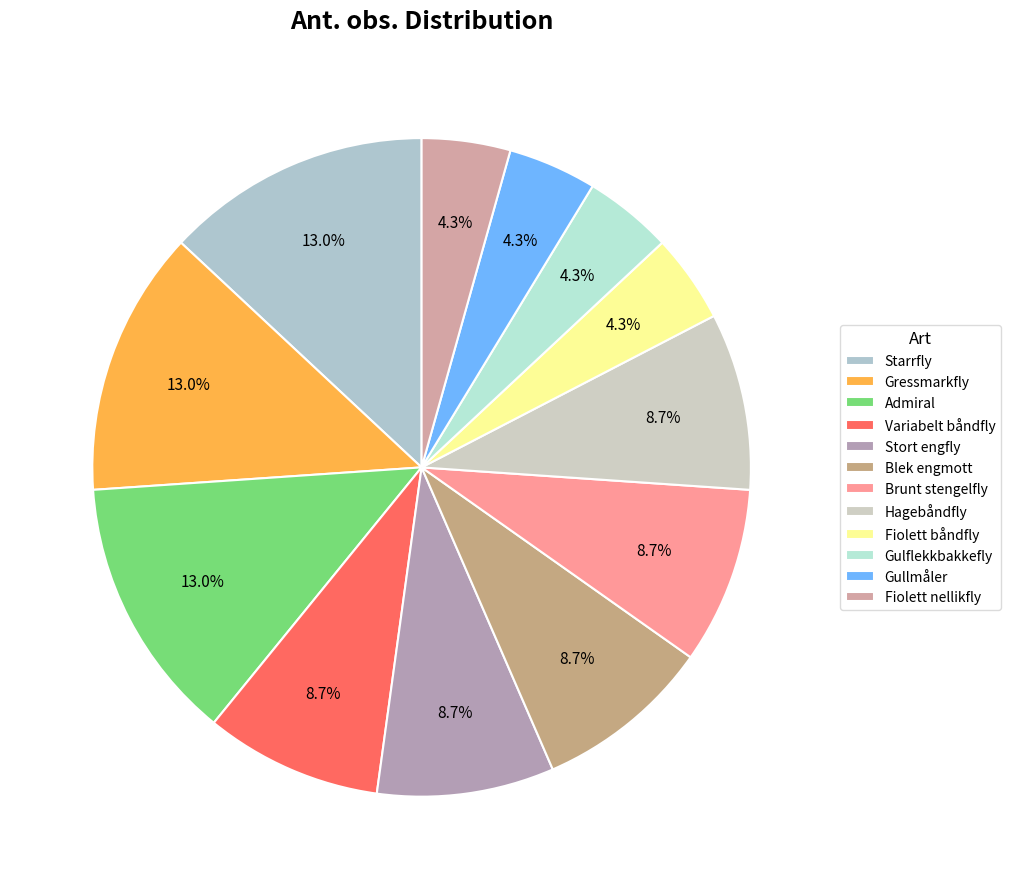

Is there a majority slice in this chart?

No